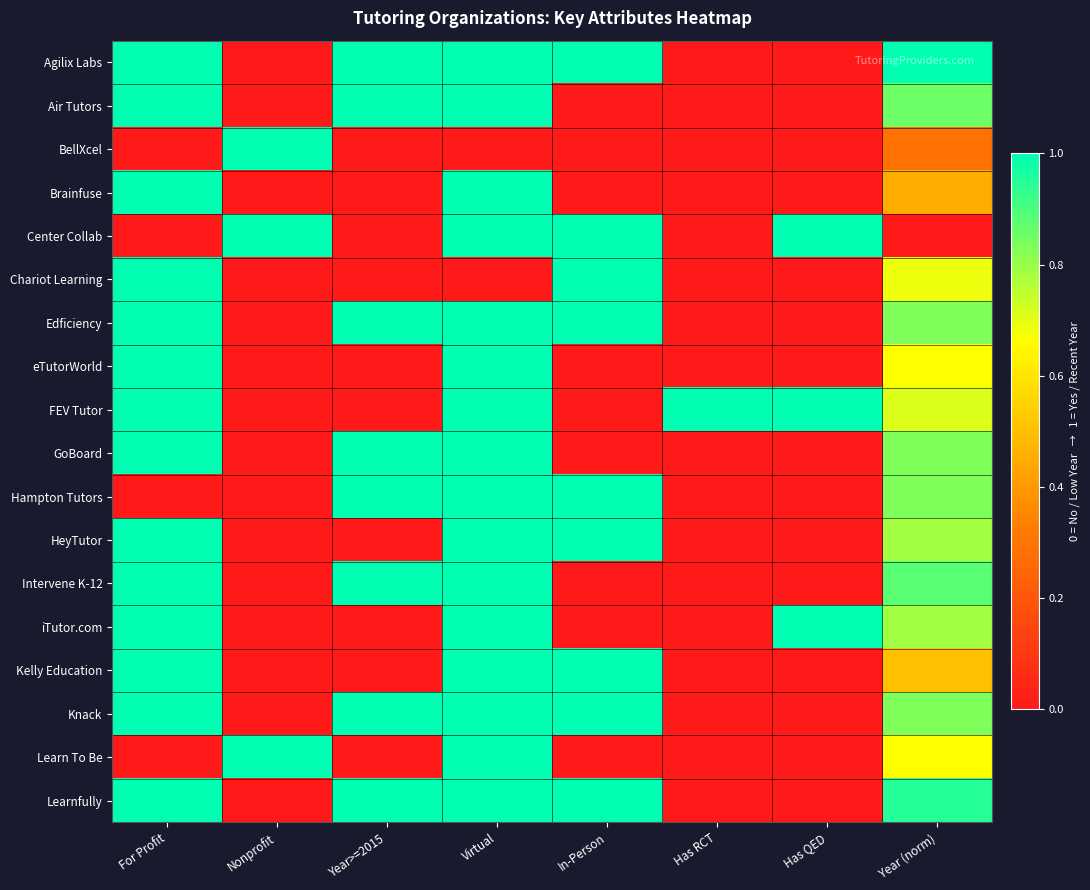

Which series has the largest total across all categories?

Agilix Labs